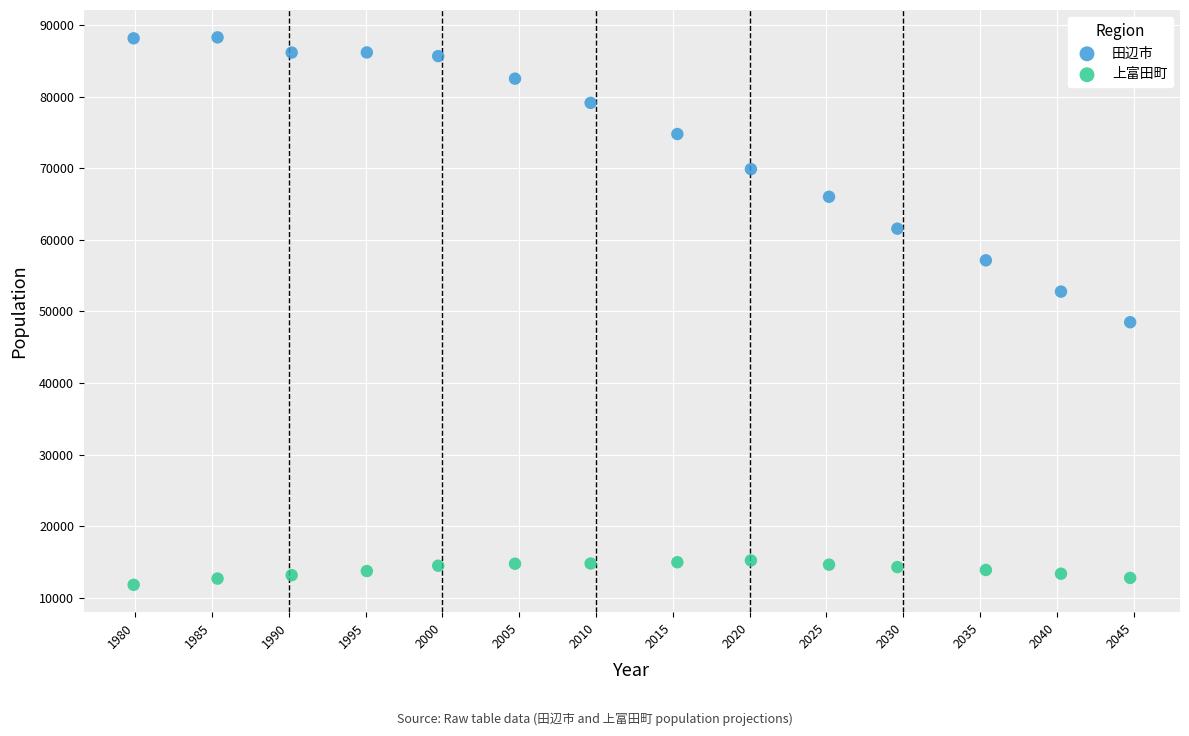

Across all series, what Y value is closest to 50049?

48493